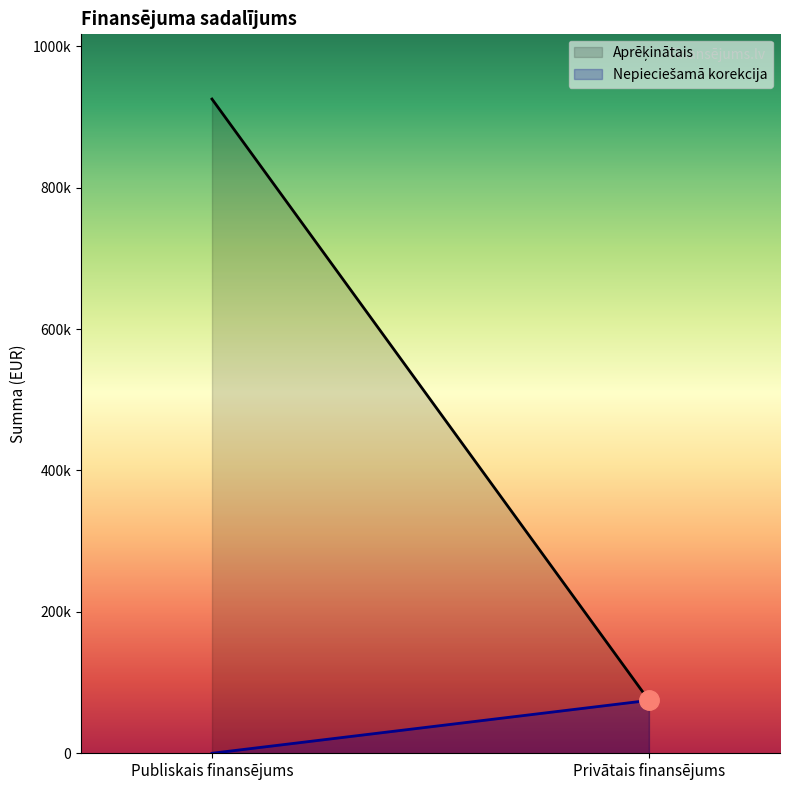

What is the average value of the Aprēķinātais series?

500000.0